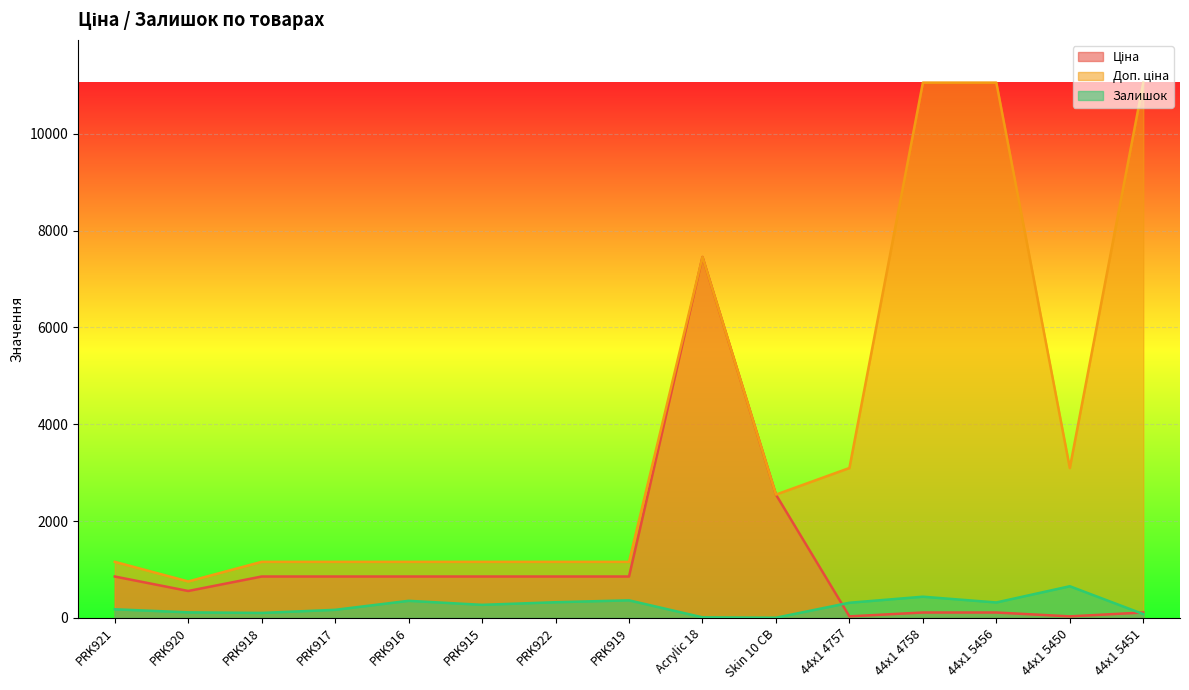

What is the label of the 1st point from the left?

PRK921